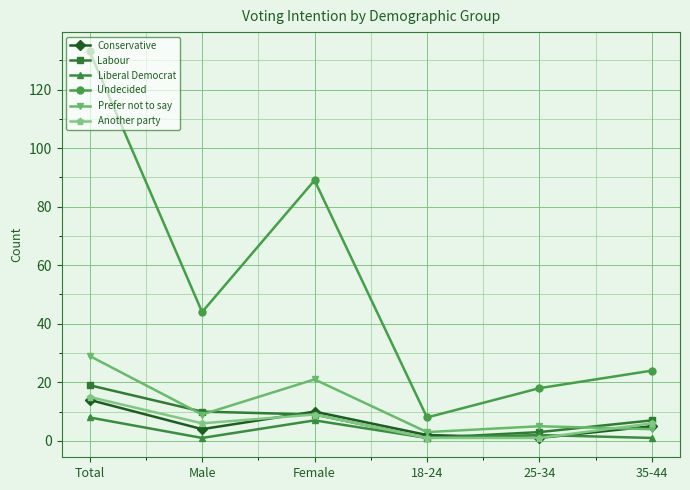

Which series has the largest total across all categories?

Undecided